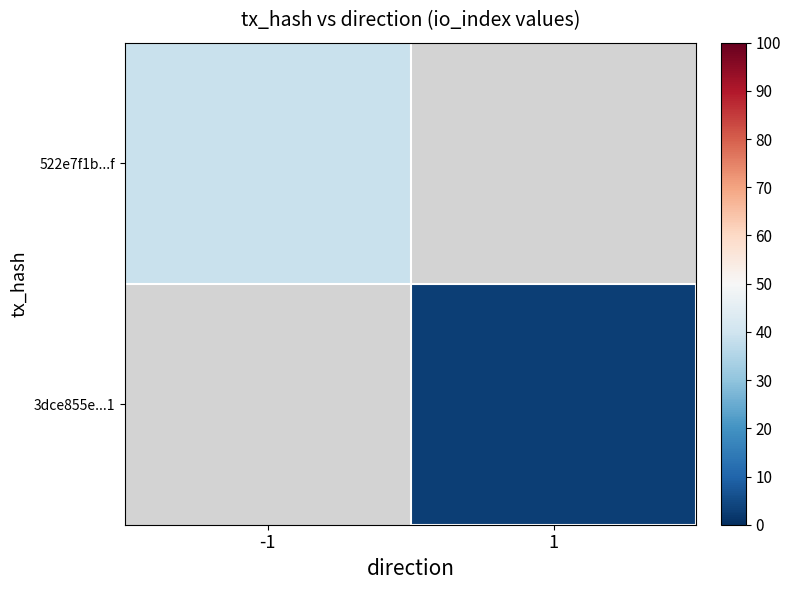

Which category has the highest value across all series?

-1